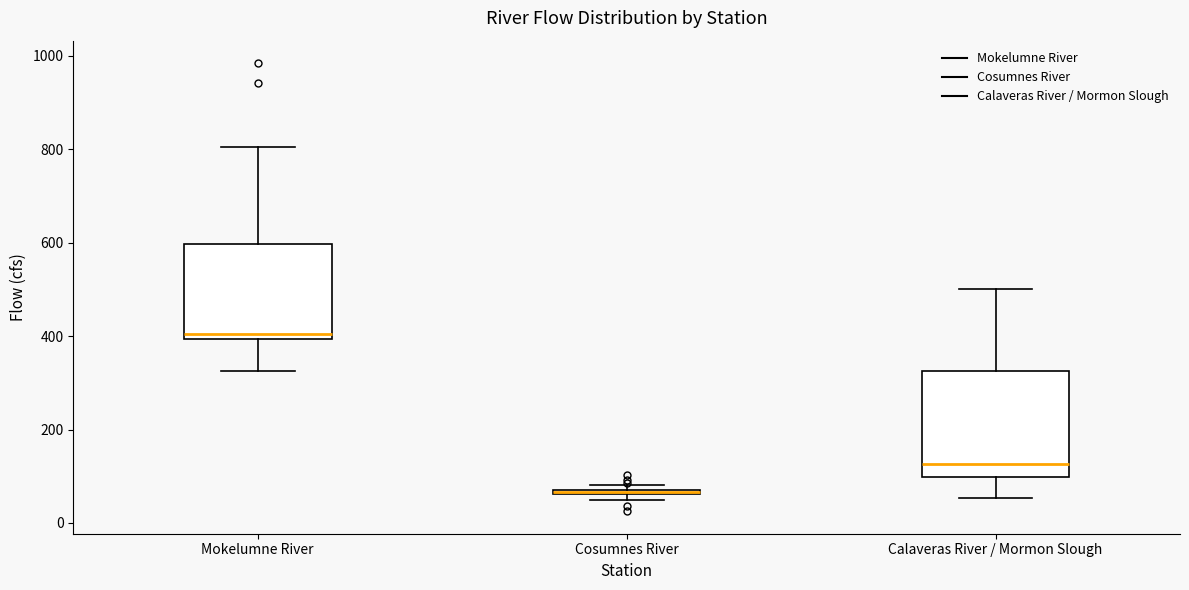

Comparing the boxes themselves (not the whiskers), which one is the tallest?

Calaveras River / Mormon Slough